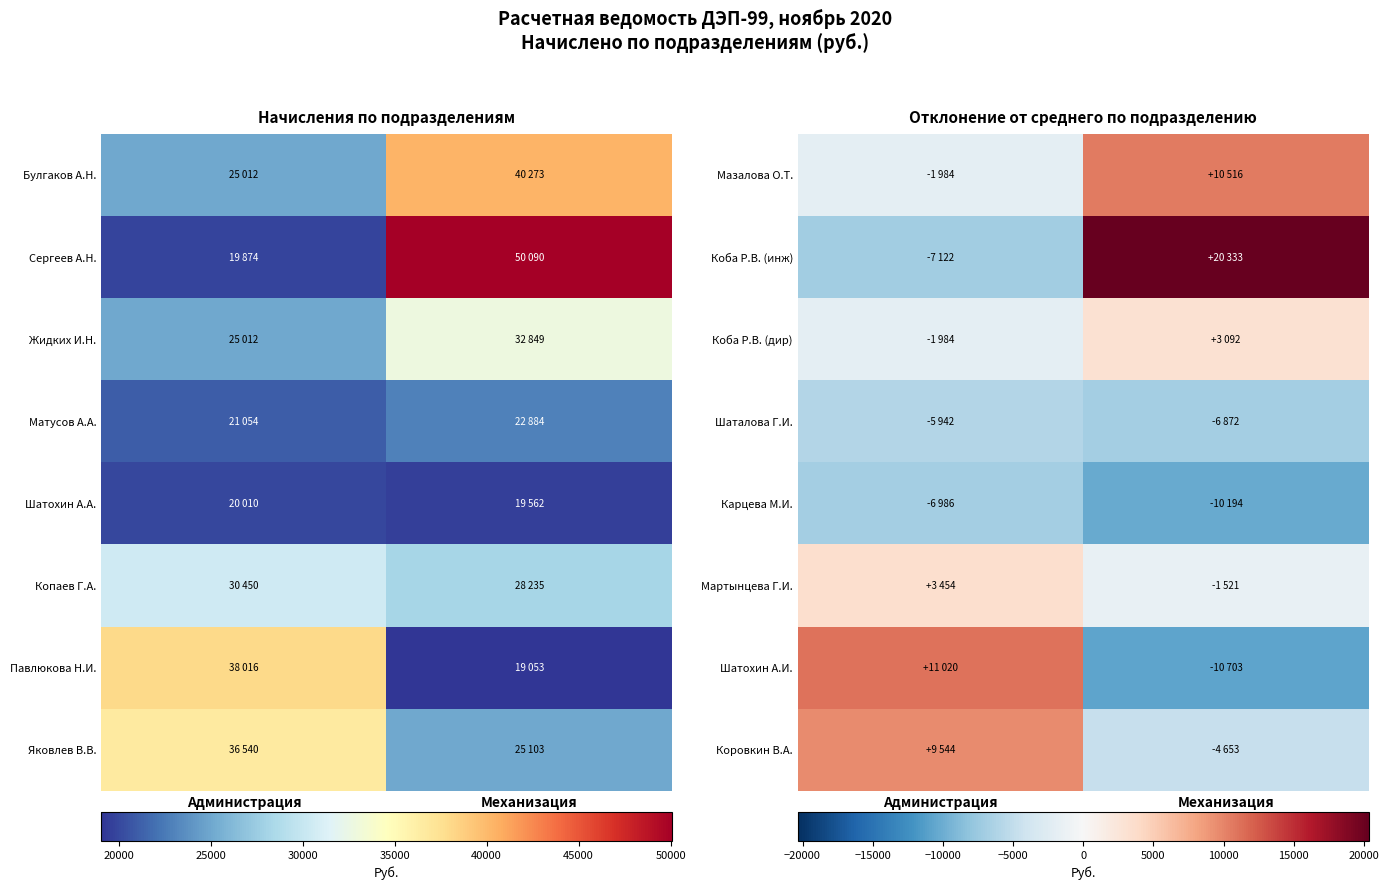

What is the average value of the Коба Р.В. (дир) series?

554.4